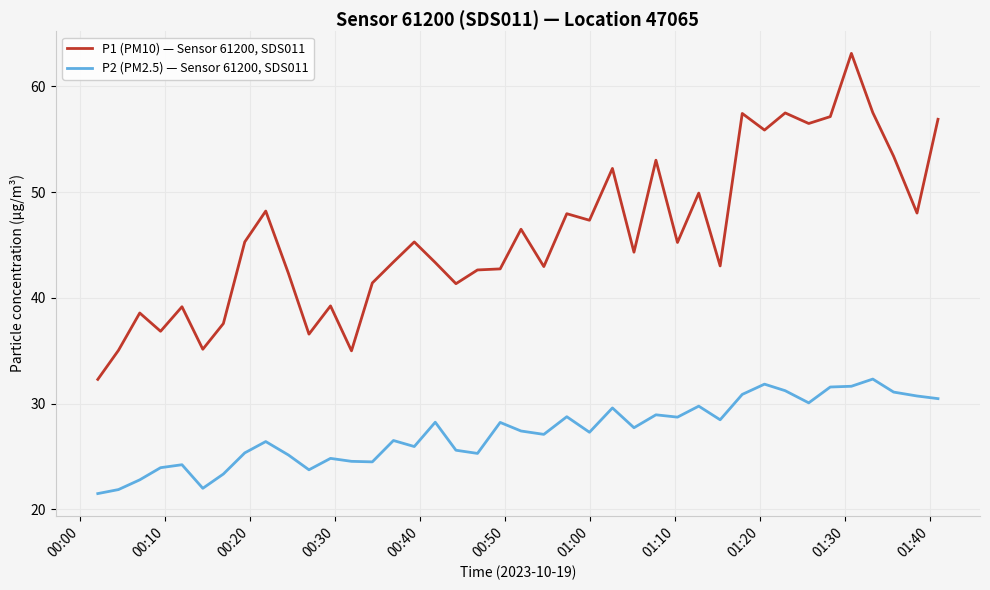

What is the smallest value displayed?

21.5